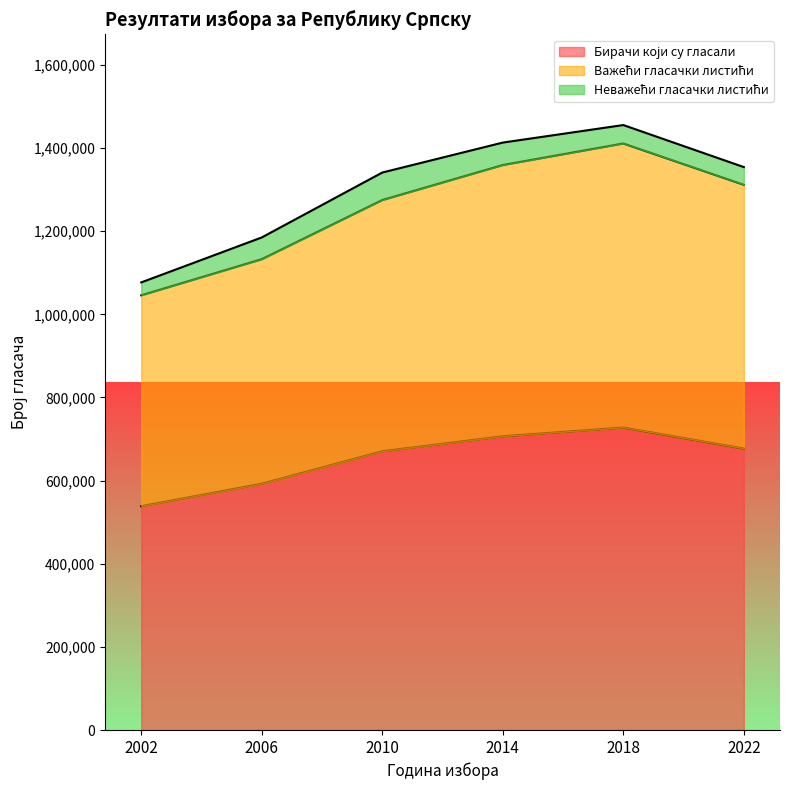

At how many categories does at least one series exceed 1151637?

4